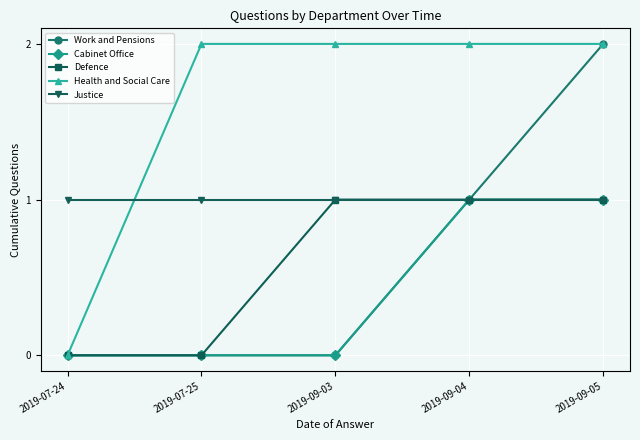

What is the label of the 1st point from the right?

2019-09-05